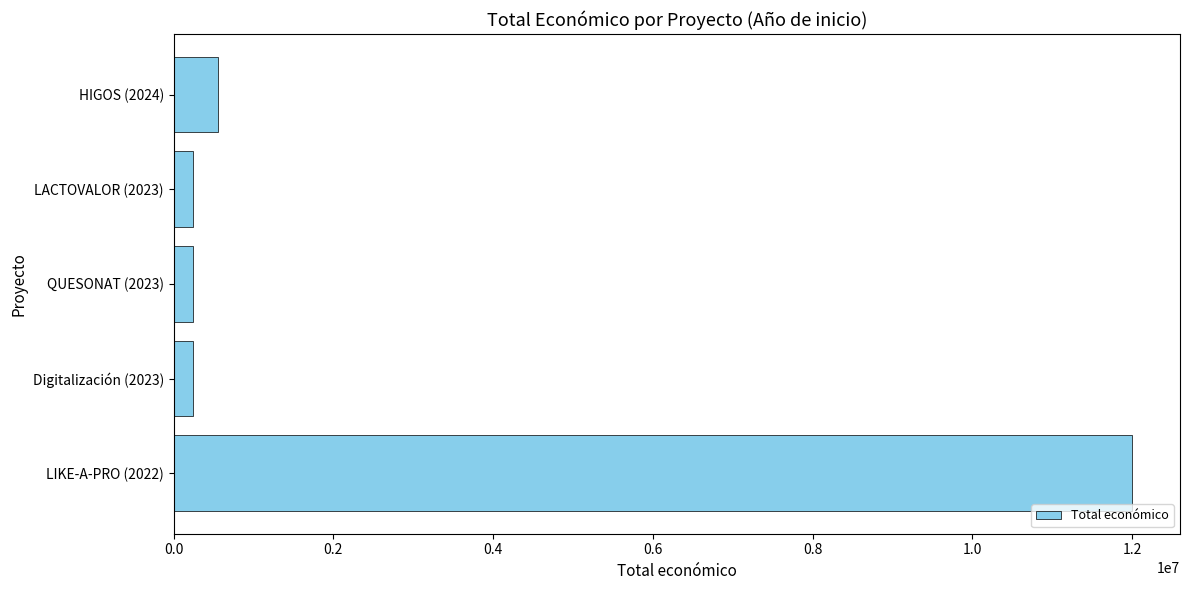

What is the difference between the maximum and minimum values?

11759659